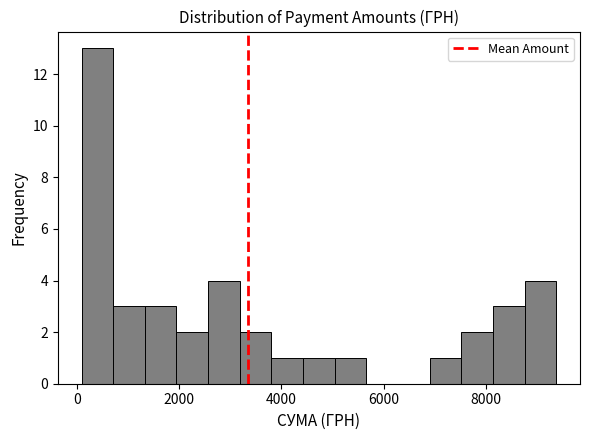

Around what value on the x-axis is the tallest bar? Give the approximate position of its centre, as read against the axis.

400